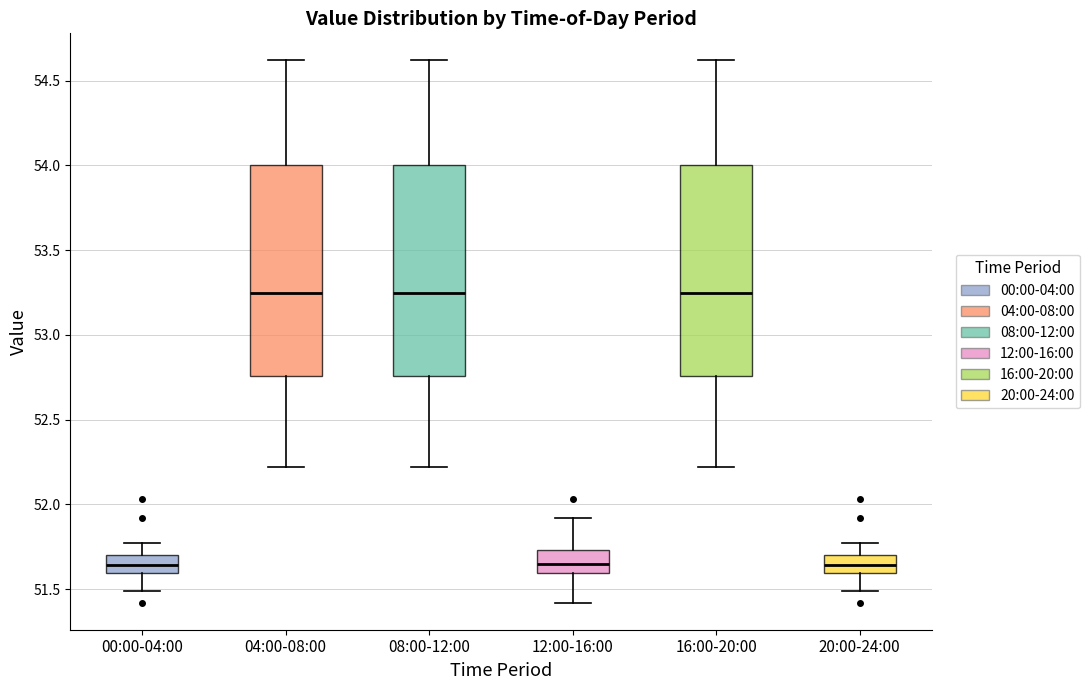

Reading left to right, transcribe this box plot: for each box, give where its median line is, the range the box spans, and where its two whiskers end, as read against the y-axis. The values are not printed on the chart, so give them approximately, as read against the axis.

00:00-04:00: median 51.65, box 51.60 to 51.70, whiskers 51.50 to 51.75
04:00-08:00: median 53.25, box 52.75 to 54.00, whiskers 52.20 to 54.60
08:00-12:00: median 53.25, box 52.75 to 54.00, whiskers 52.20 to 54.60
12:00-16:00: median 51.65, box 51.60 to 51.75, whiskers 51.40 to 51.90
16:00-20:00: median 53.25, box 52.75 to 54.00, whiskers 52.20 to 54.60
20:00-24:00: median 51.65, box 51.60 to 51.70, whiskers 51.50 to 51.75